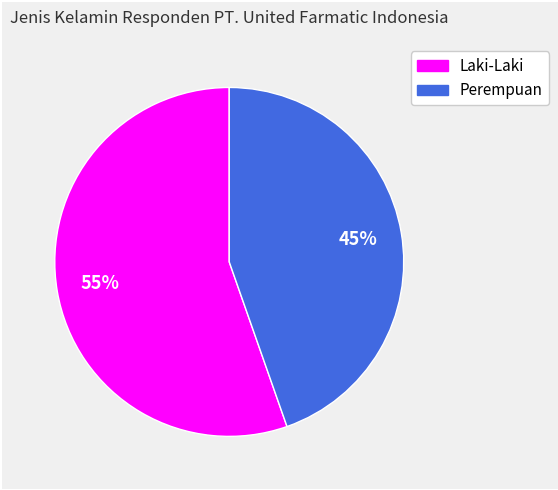

Which slice is the largest?

Laki-Laki